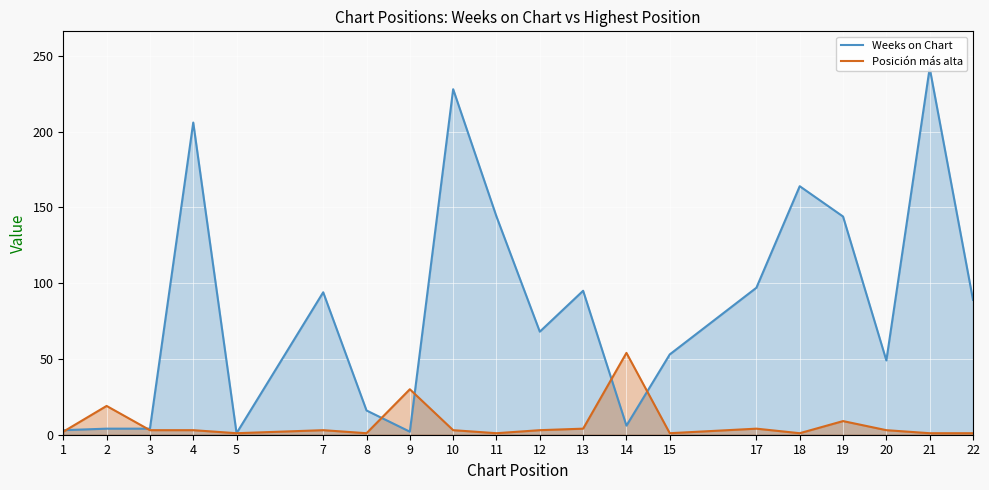

What is the average value of the Weeks on Chart series?

85